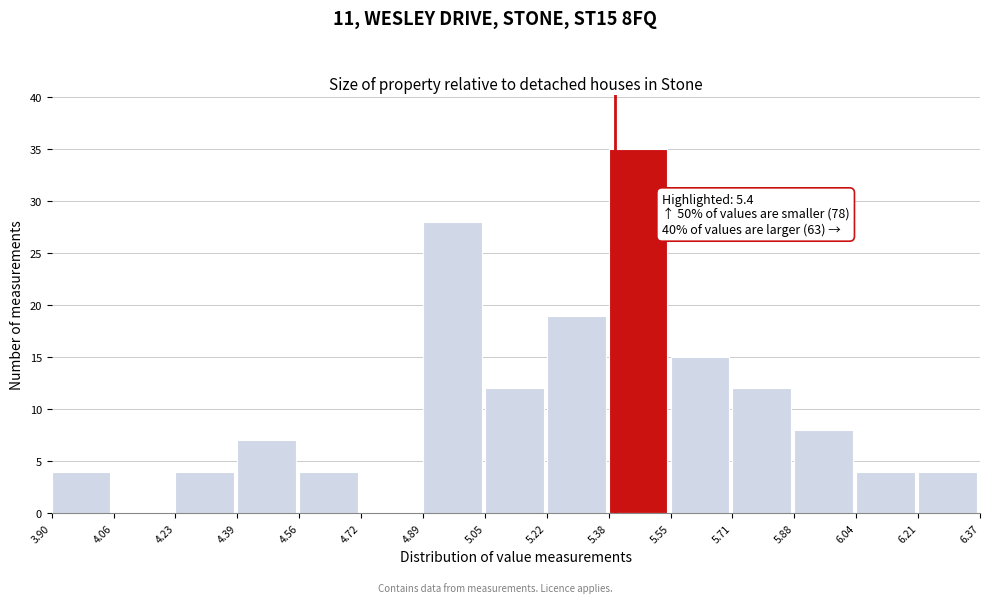

Over which range of the x-axis is the bar tallest?

5.38 to 5.55